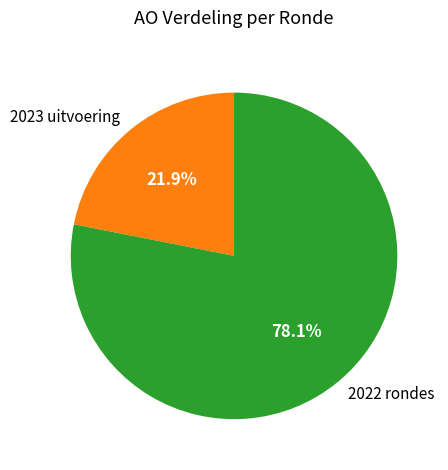

What is the total percentage of 2023 uitvoering and 2022 rondes?

100.0%